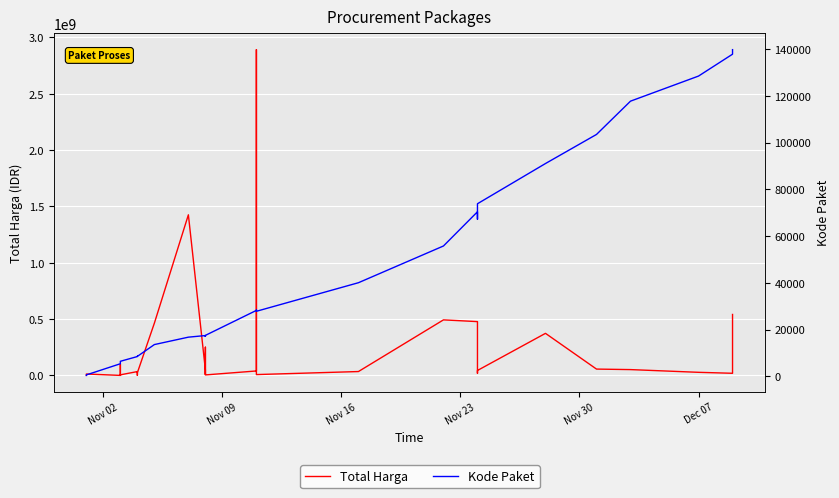

Reading left to right, transcribe all the data shown in this chart.

Total Harga: 333600	12453900	78000	98772570	2772000	265000	4672200	182000	8742500	5129000	34000000	32441200	577875	23653000	464002100	1425867900	49730040	9180000	15513960	250350000	4350000	39440000	2892122000	7401240	34292000	493000000	477600000	19175000	43859200	373404000	56152800	51601000	27412000	18900000	541071000
Kode Paket: 464	675	5449	5997	6214	6246	6300	6350	6397	6503	8530	8646	8668	8601	13652	16823	17509	17272	17283	17238	17580	28271	28425	27891	40112	55826	70453	67279	73894	91101	103541	117783	128516	137876	139817